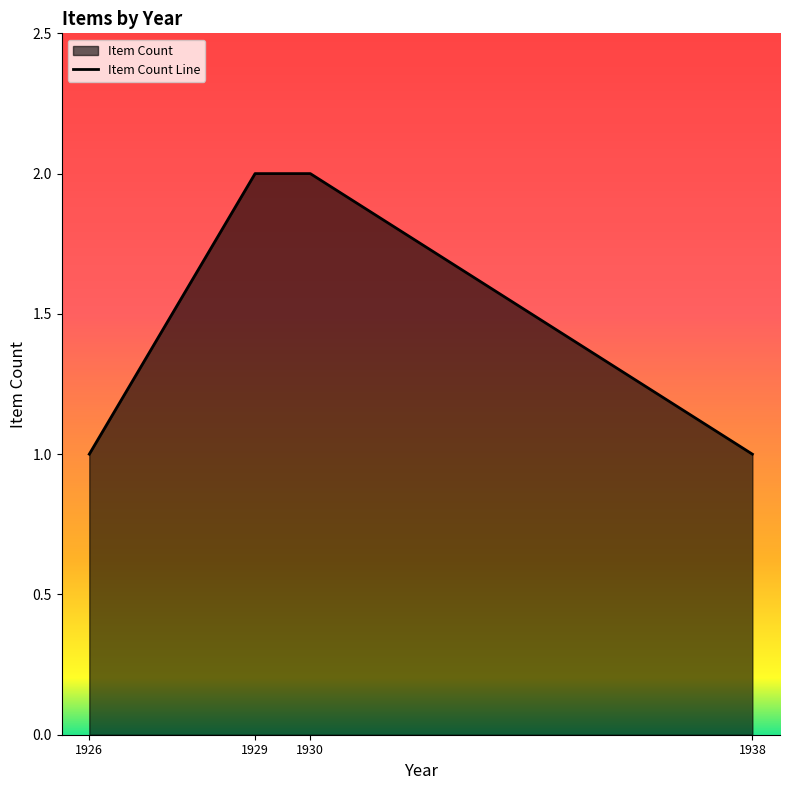

List the labels in order of value, smallest first.

1926, 1938, 1929, 1930